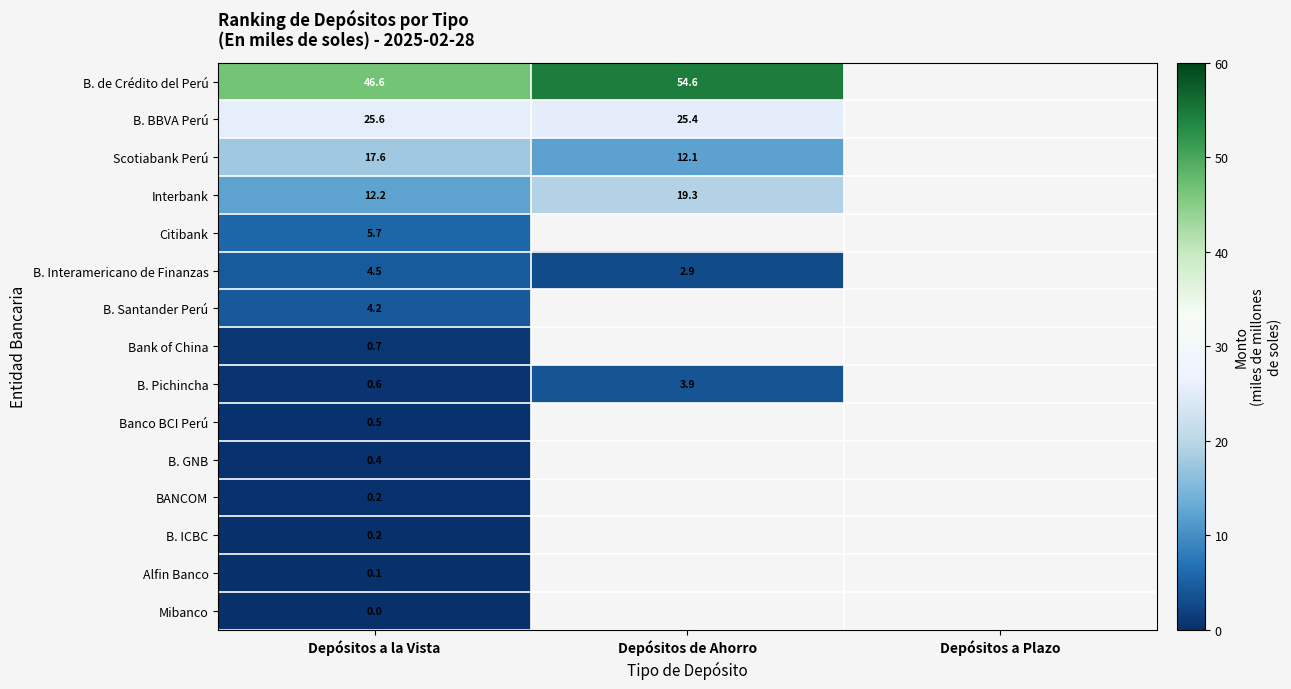

Is the value of B. Pichincha at Depósitos a la Vista greater than the value of Alfin Banco at Depósitos a Plazo?

No